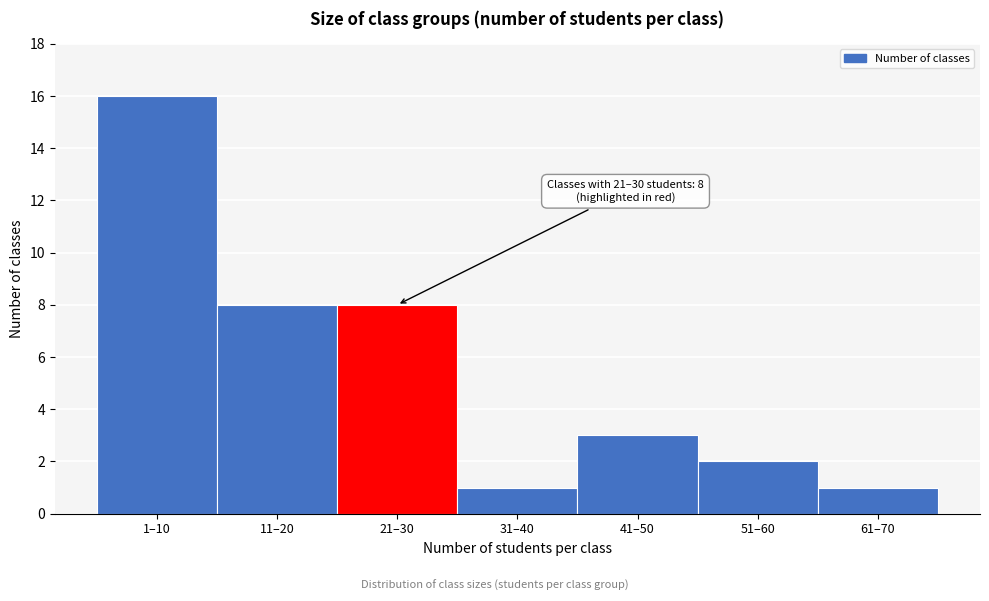

Reading right to left, what are all the values shown in this chart?

61–70=1	51–60=2	41–50=3	31–40=1	21–30=8	11–20=8	1–10=16